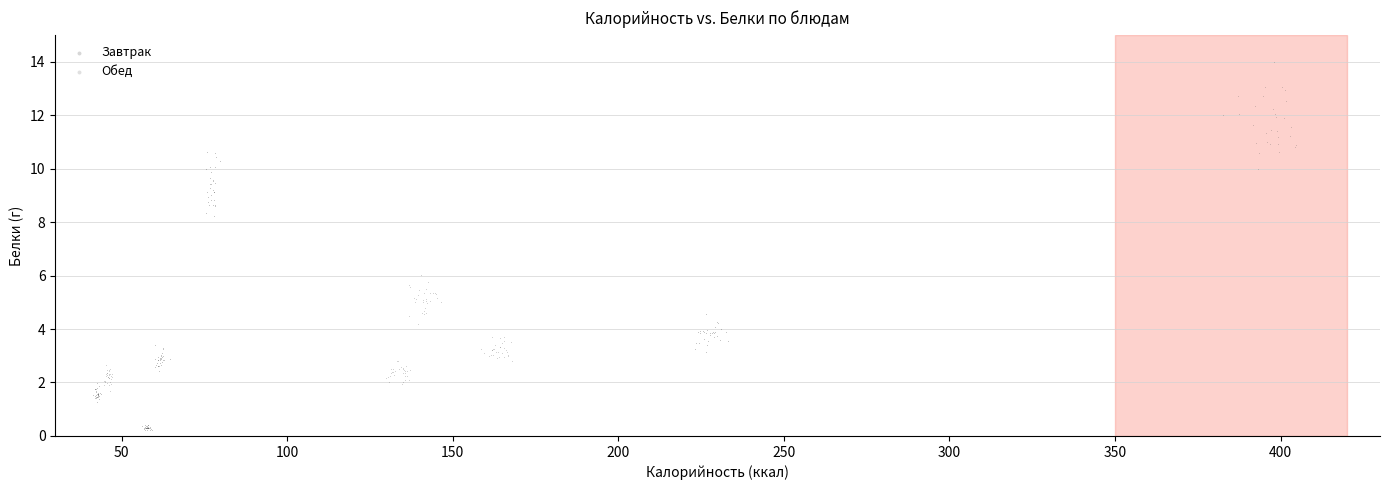

Which series has the widest spread of Y values?

Обед